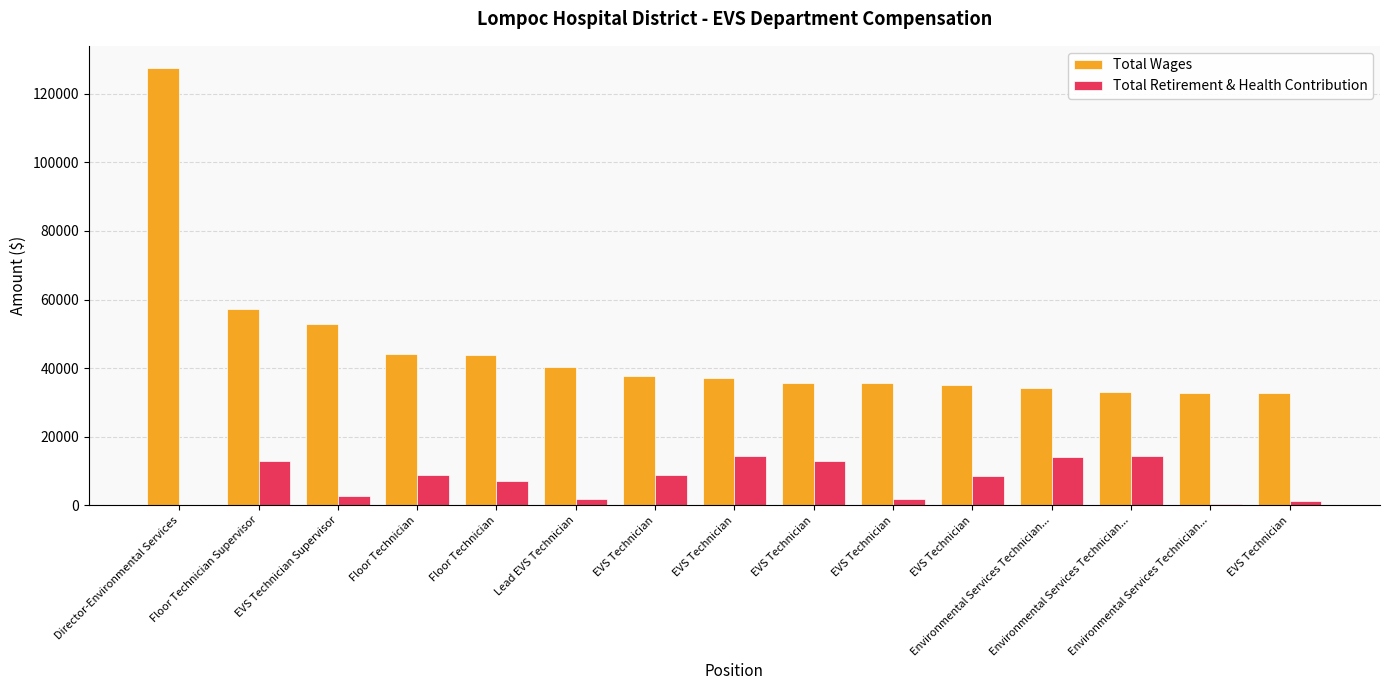

Count the number of categories in the chart.

15